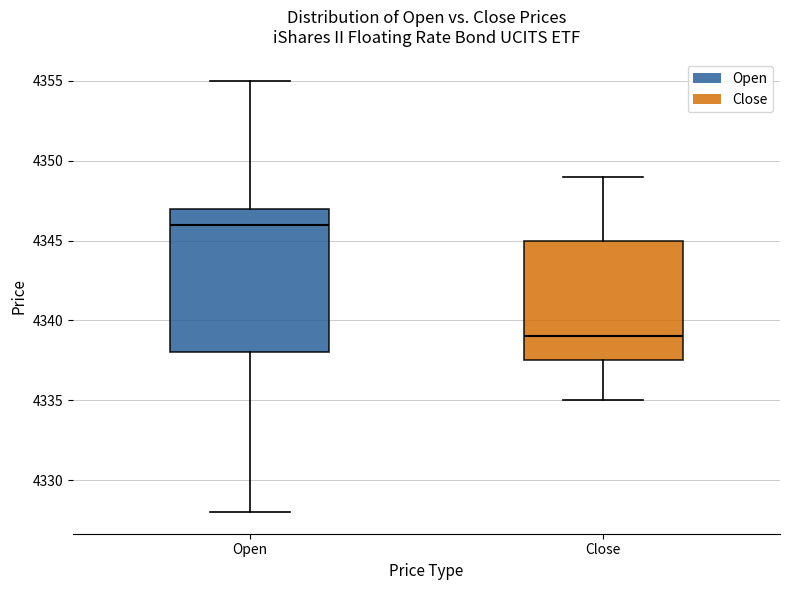

Which box is the tallest, from its lower edge to its upper edge?

Open